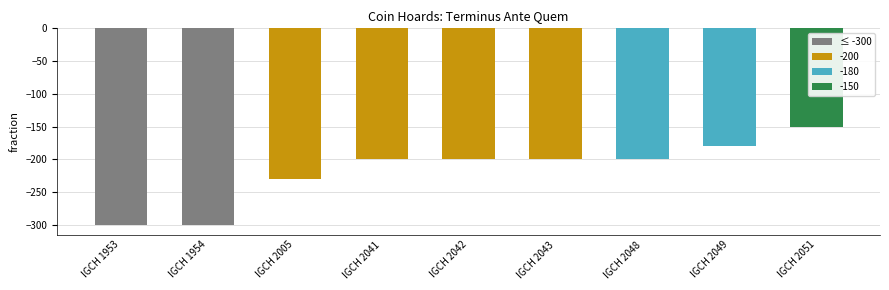

What is the greatest value displayed?

-150